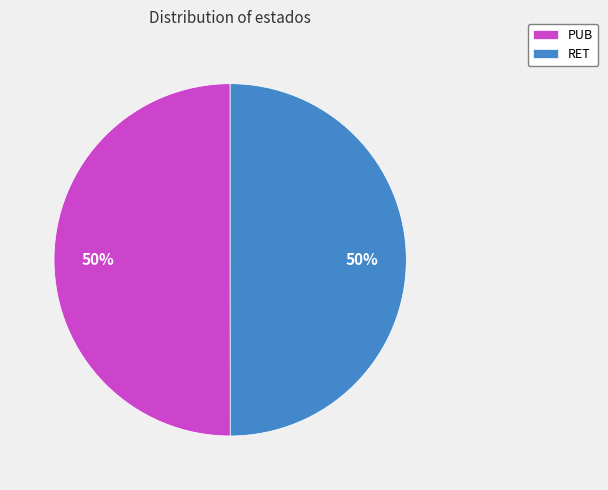

Approximately how many times larger is the value at PUB compared to RET?

1.0